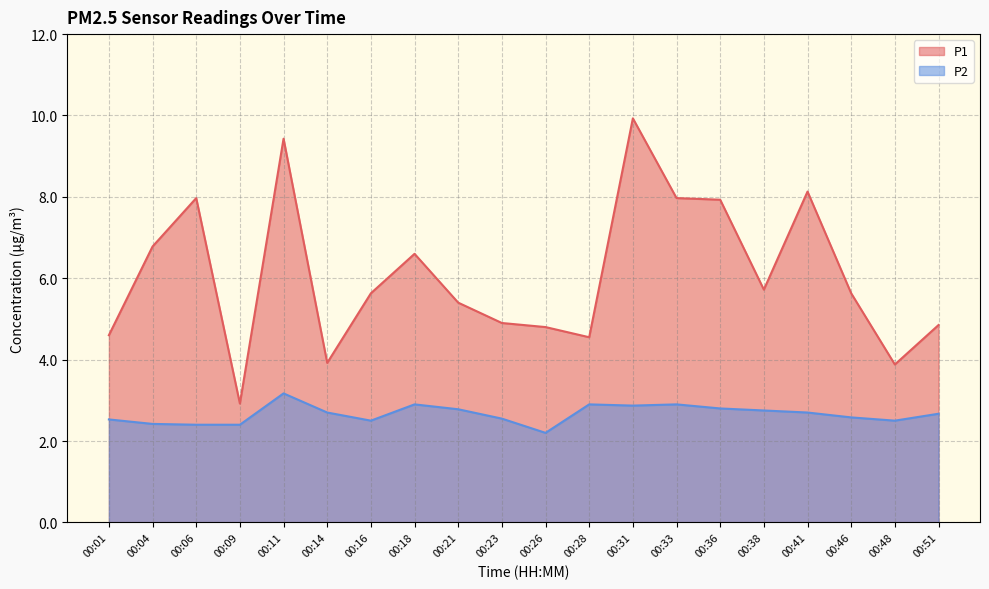

Rank the series at 00:28 from lowest to highest value.

P2, P1